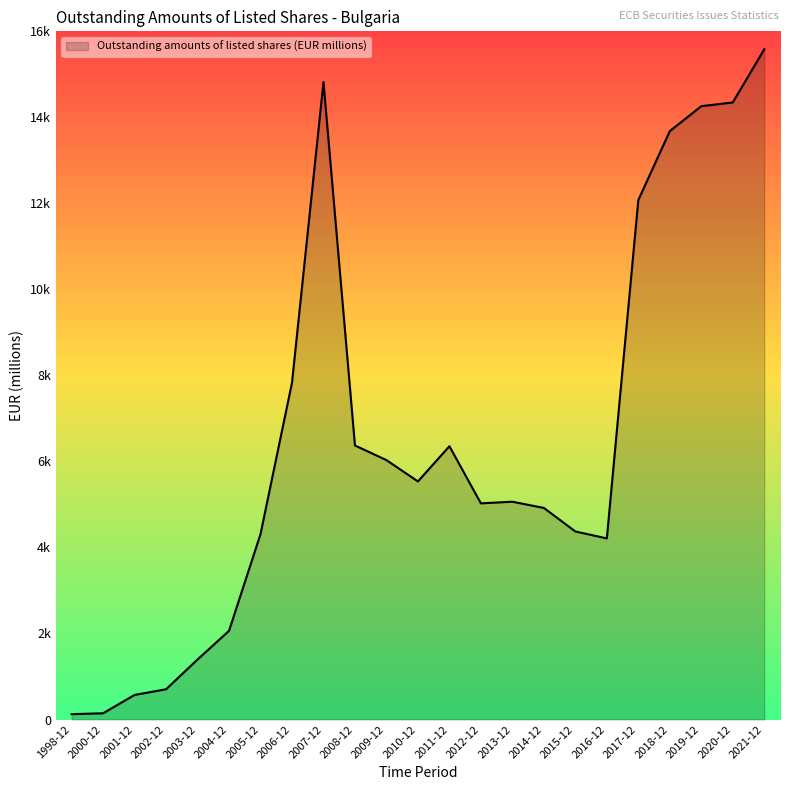

True or false: the data has more than 2 interior local peaks.

True